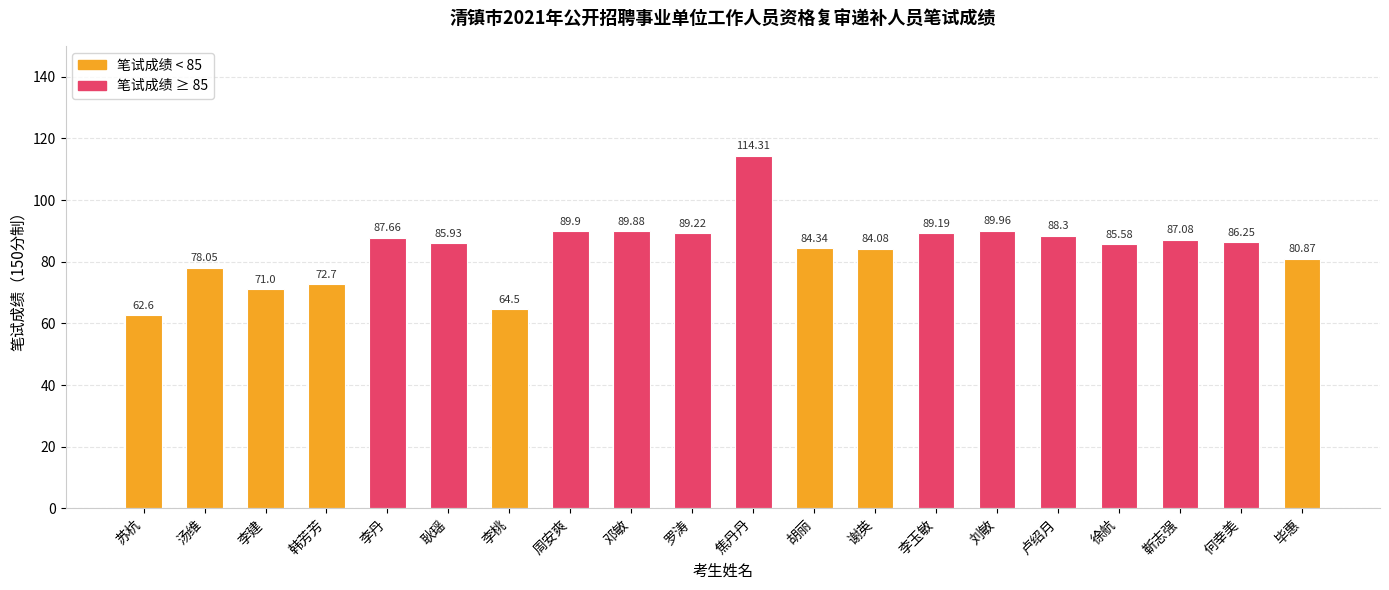

List the labels in order of value, smallest first.

苏杭, 李桃, 李建, 韩芳芳, 汤维, 毕惠, 谢英, 胡丽, 徐航, 耿瑶, 何幸美, 靳志强, 李丹, 卢绍月, 李玉敏, 罗涛, 邓敏, 周安爽, 刘敏, 焦丹丹